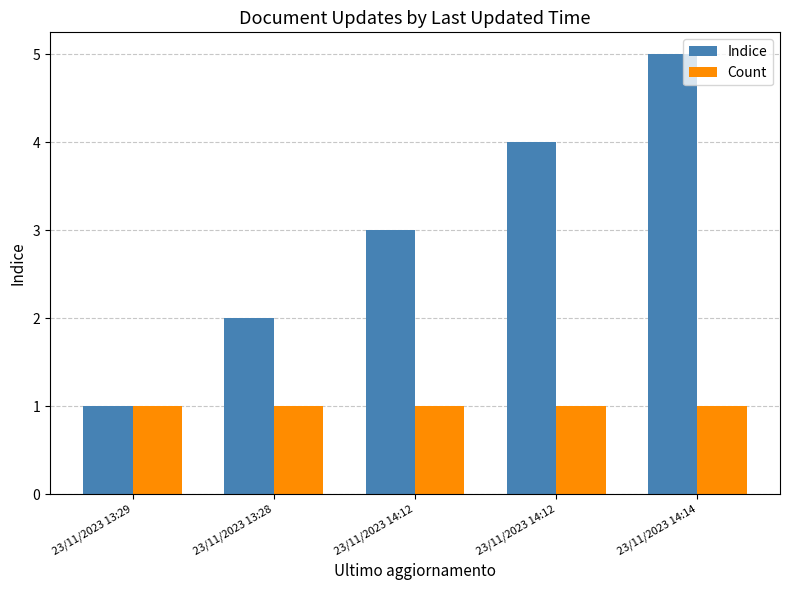

What are all the series names shown in the legend?

Indice, Count